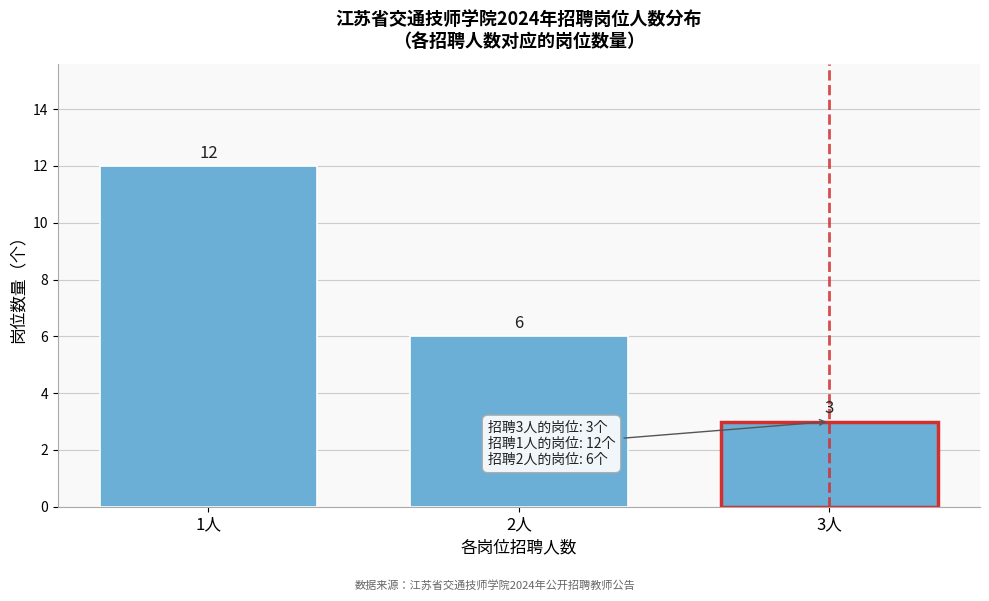

Reading left to right, transcribe all the data shown in this chart.

1人=12	2人=6	3人=3